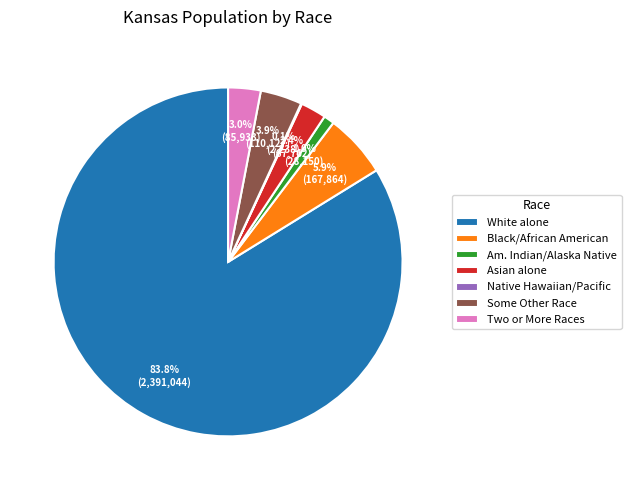

To the nearest percent, what is the average slice percentage?

14%